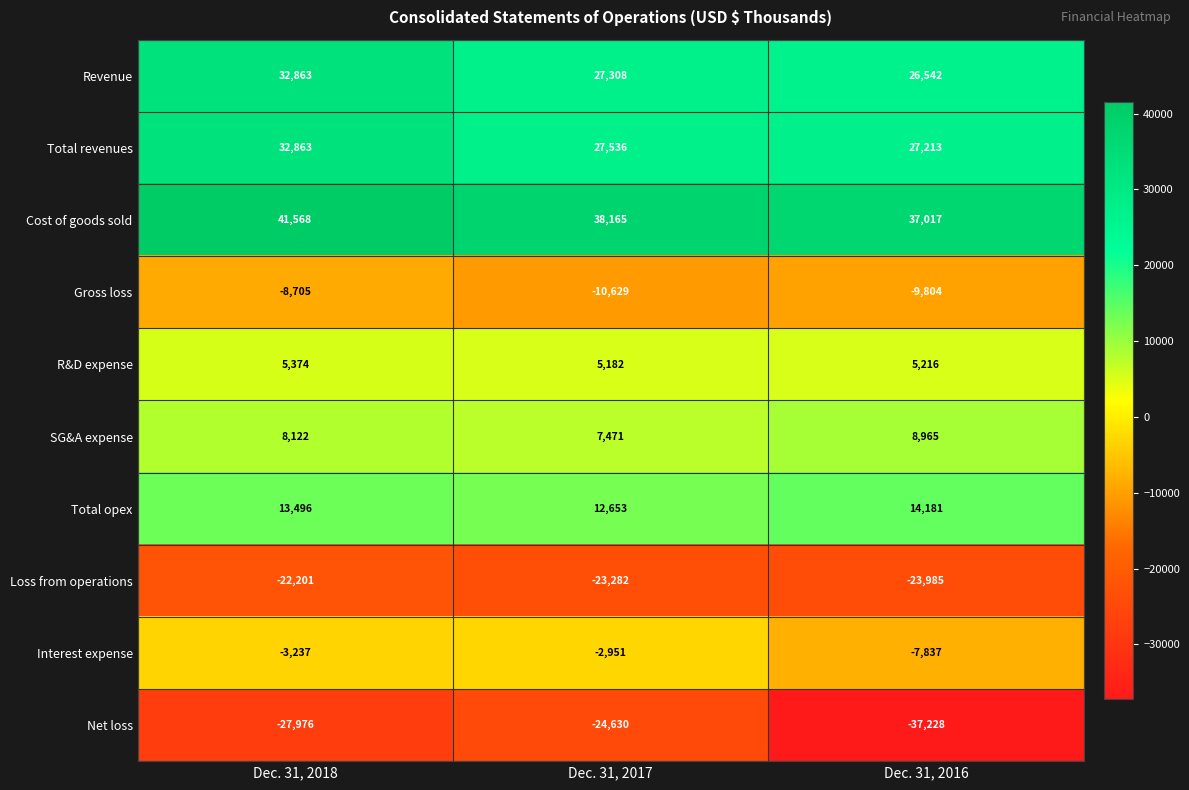

List the labels in order of Revenue value, smallest first.

Dec. 31, 2016, Dec. 31, 2017, Dec. 31, 2018